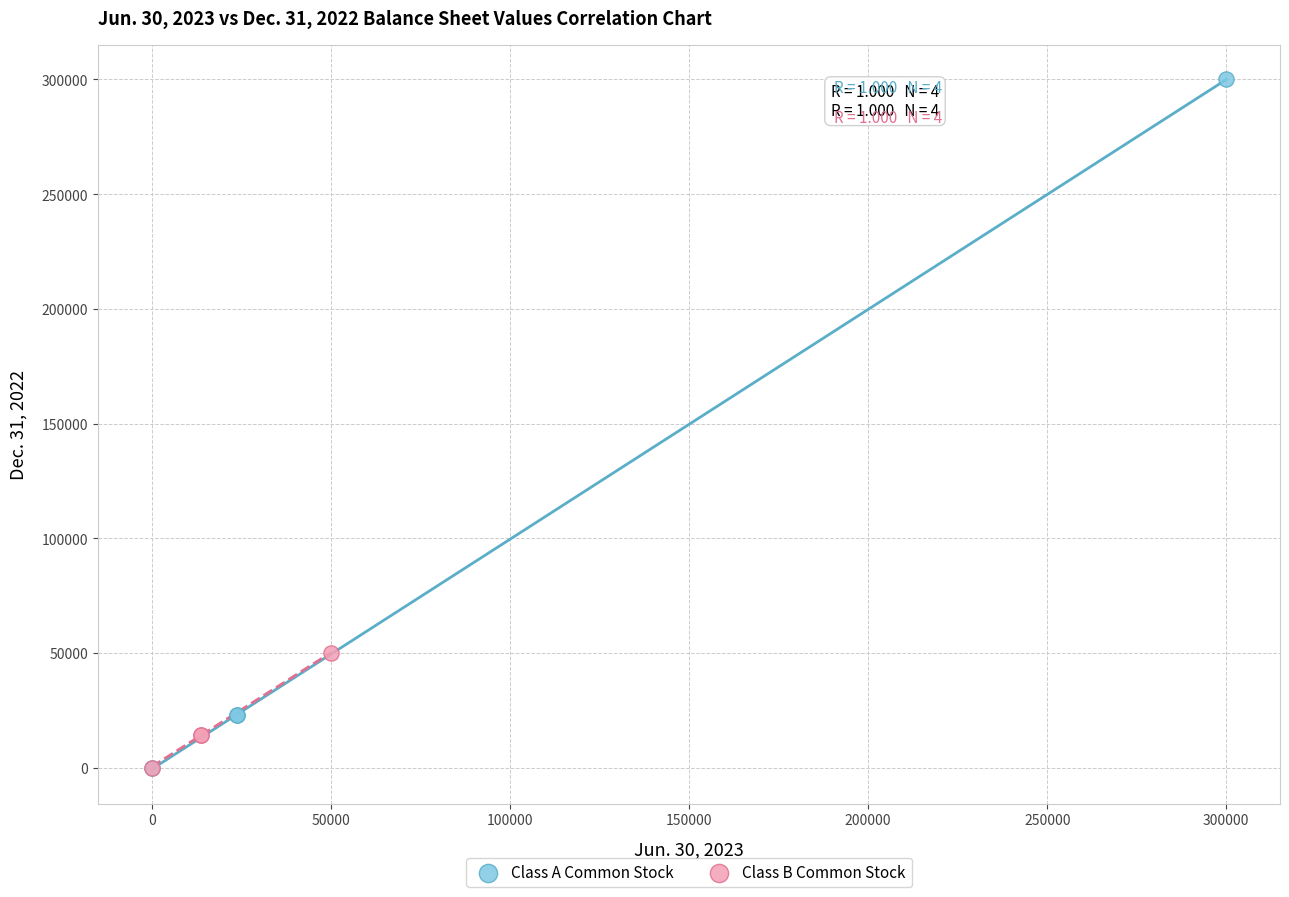

Which series has the widest spread of Y values?

Class A Common Stock